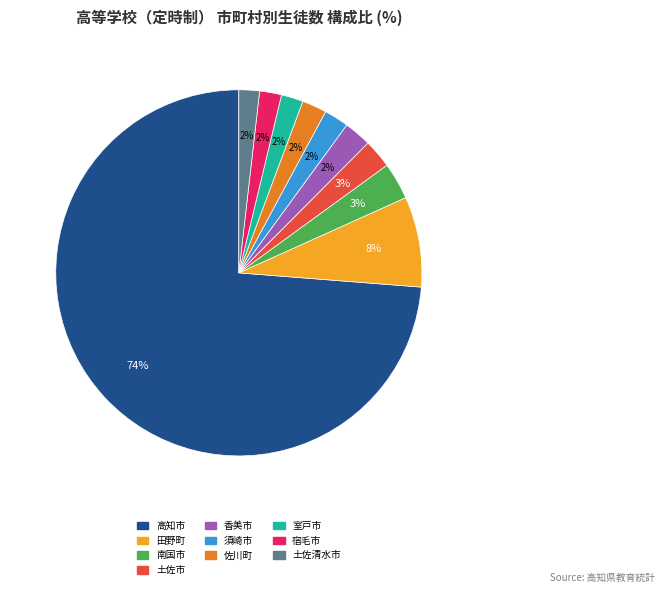

Combined, do 宿毛市 and 香美市 account for over 50%?

No